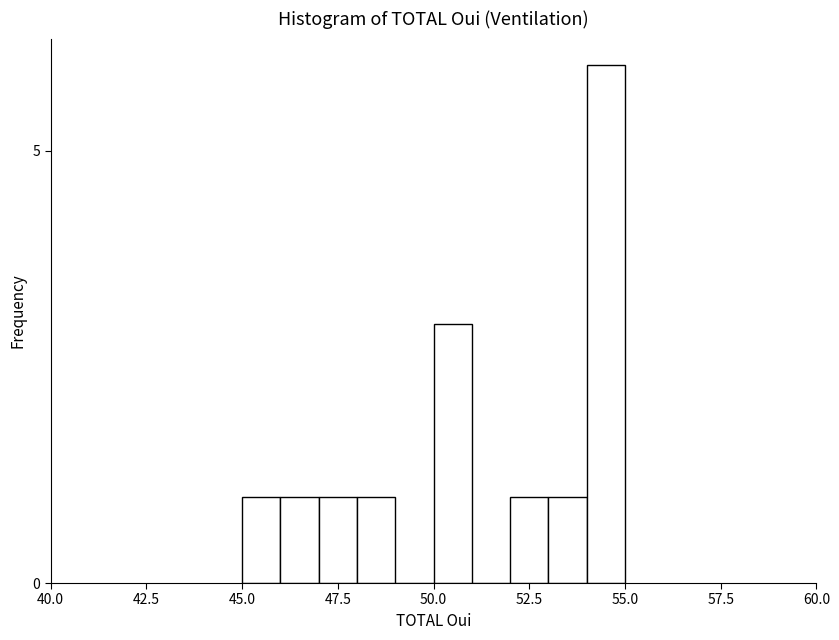

Read against the x-axis, roughly where is the centre of the tallest bar?

54.5